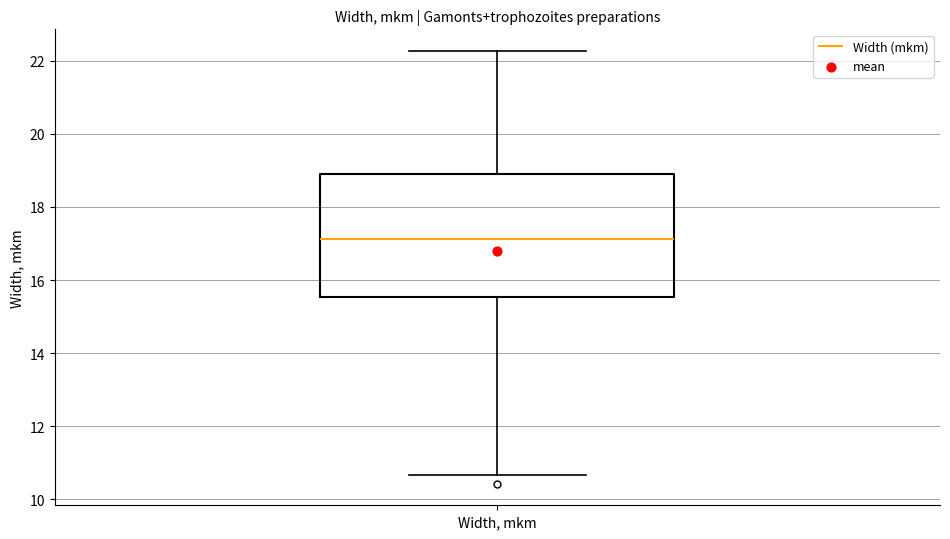

Transcribe this box plot: give where the median line is, the range the box spans, and where the two whiskers end, as read against the y-axis. The values are not printed on the chart, so give them approximately, as read against the axis.

median 17.2, box 15.6 to 18.8, whiskers 10.6 to 22.2